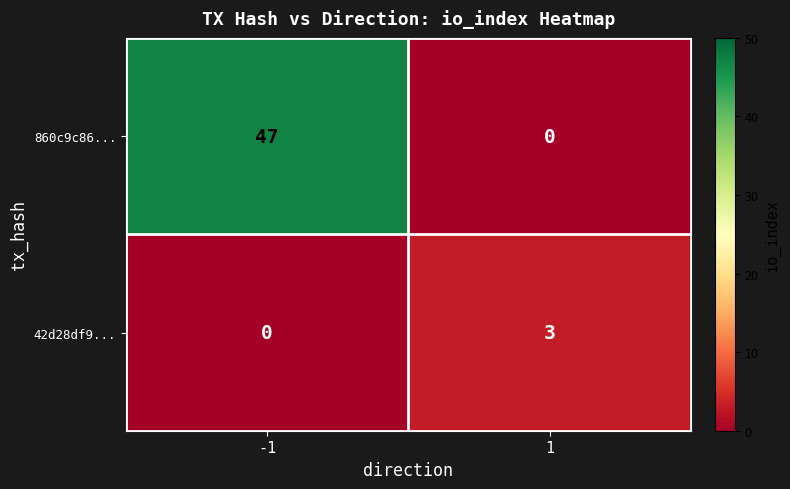

Is the value of 860c9c86... at -1 greater than the value of 42d28df9... at -1?

Yes